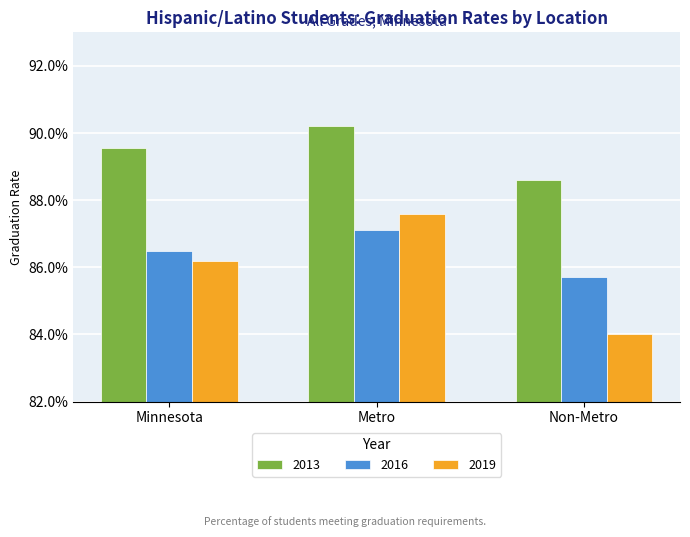

What are all the series names shown in the legend?

2013, 2016, 2019